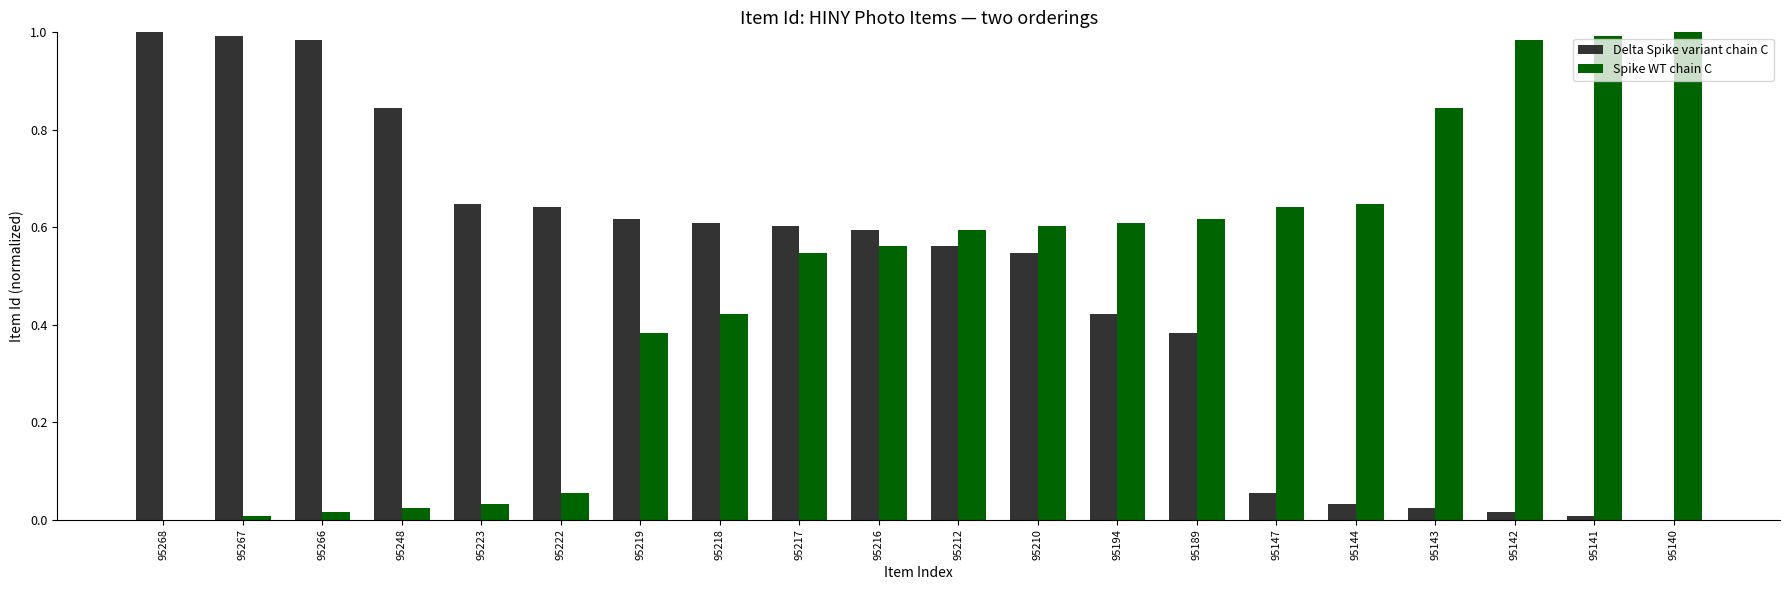

What is the sum of all Delta Spike variant chain C values?

9.6